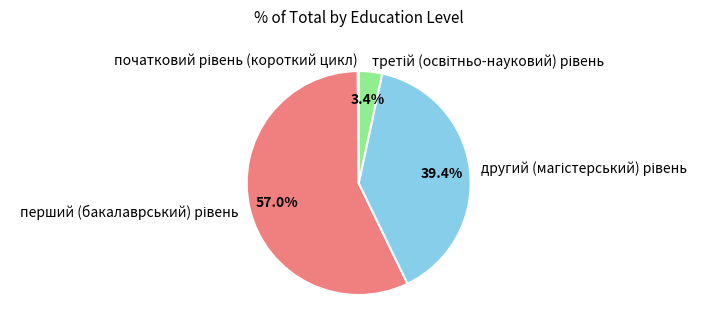

Does any single category account for the majority?

Yes